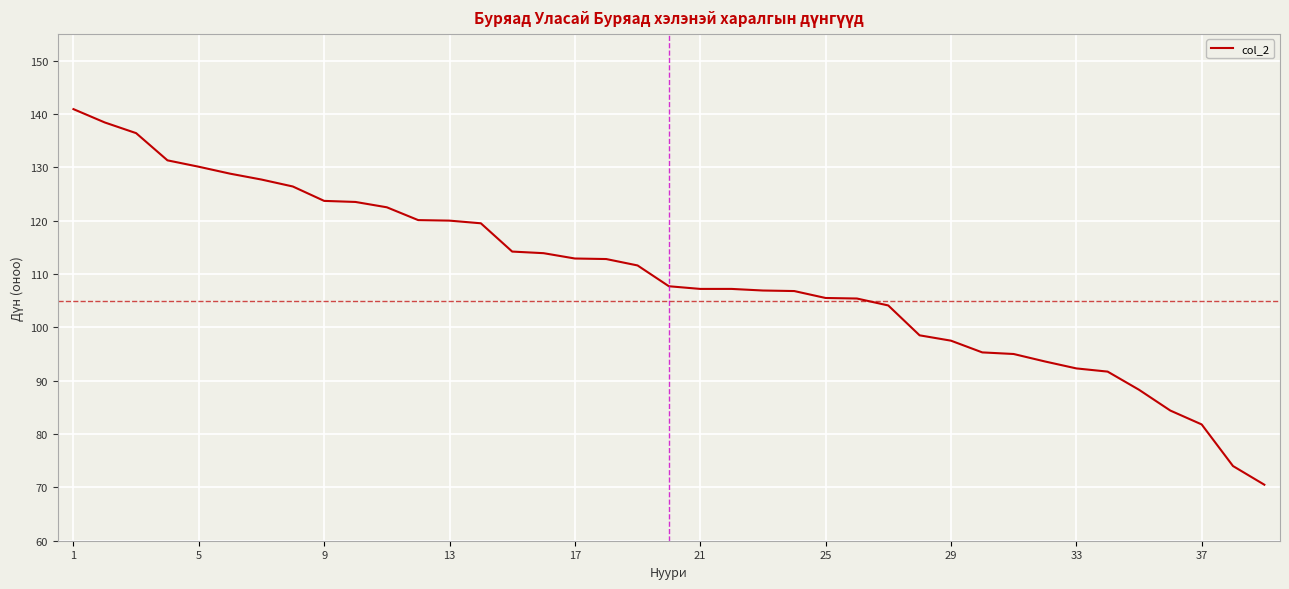

What is the maximum value shown in the chart?

140.9